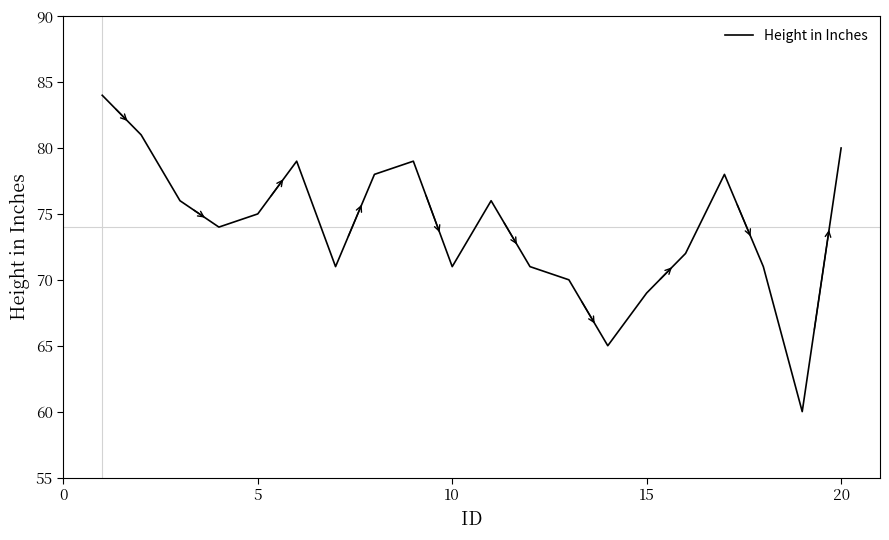

Does the chart have visible grid lines?

No